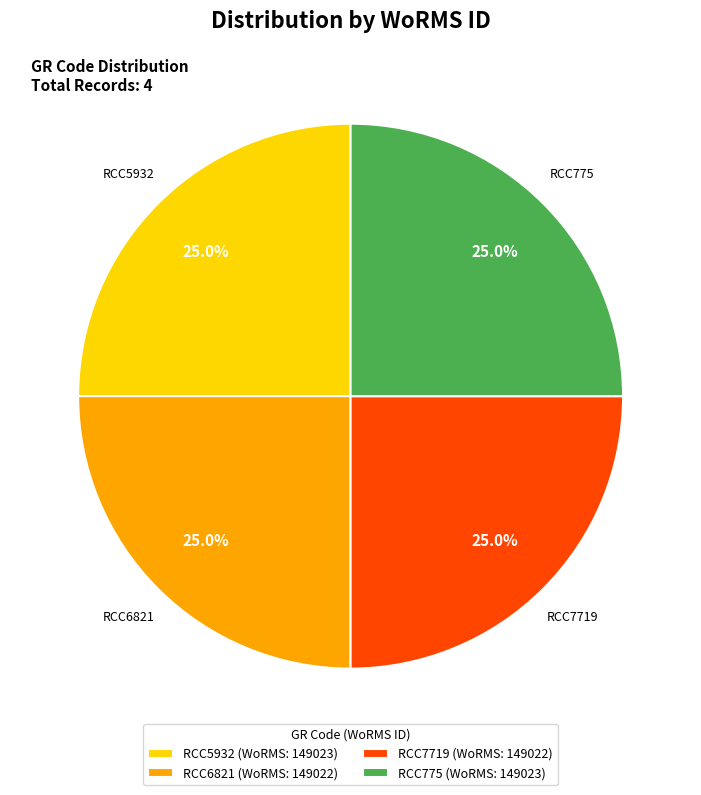

Is there any slice that represents more than half of the pie?

No